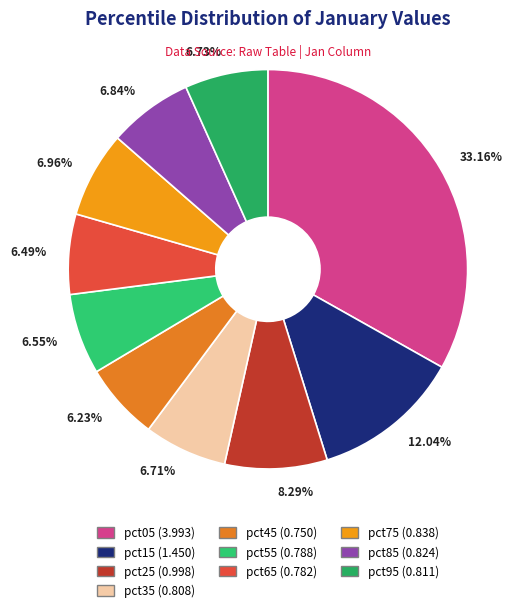

The pct45 slice represents 1% of the pie. True or false?

False